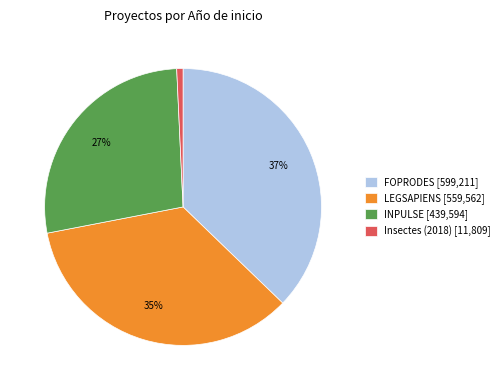

Count the number of slices in the pie.

4